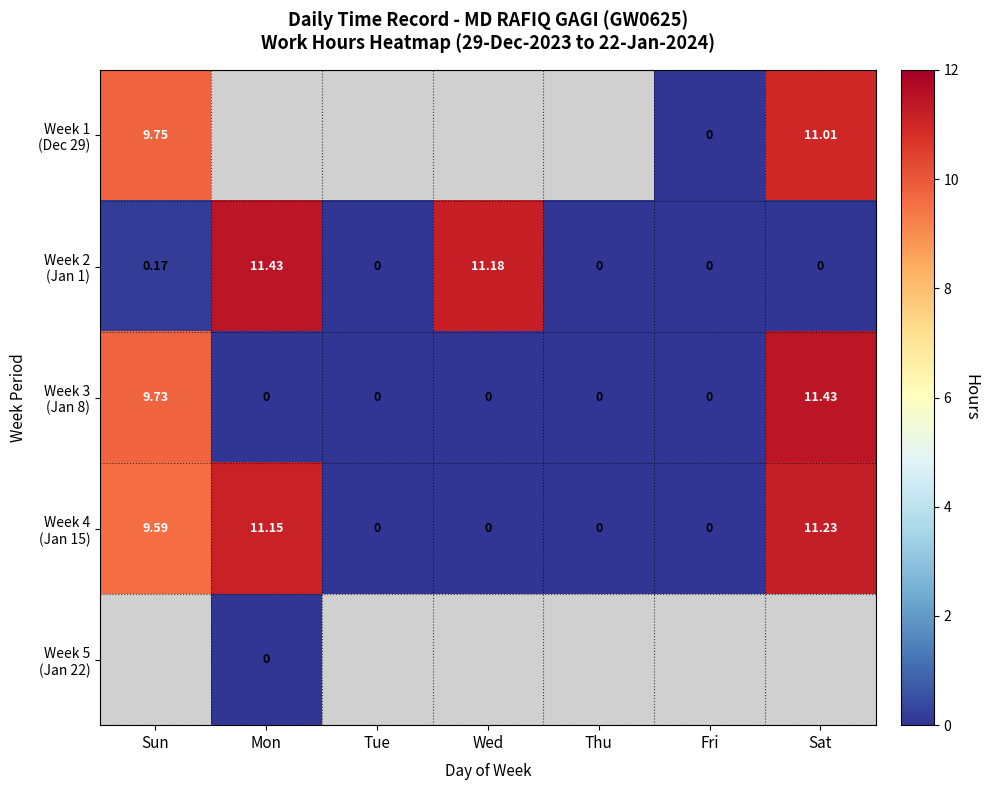

Where is Week 4 (Jan 15) nearest to the value 5?

Sun